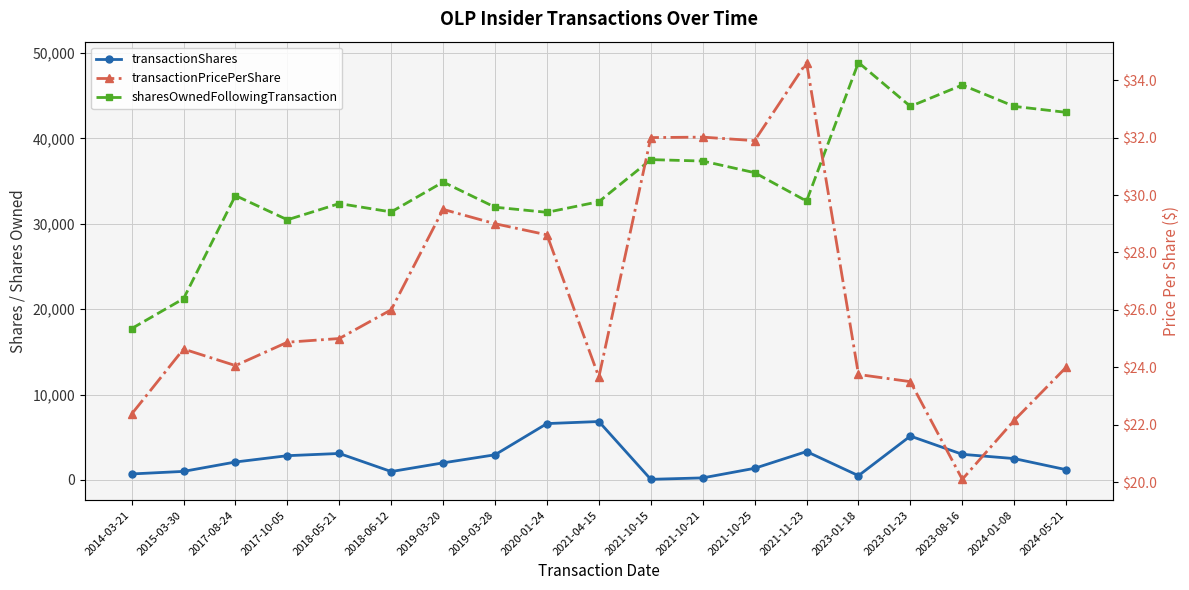

What is the value of the sharesOwnedFollowingTransaction point at the 10th from the left?

32585.0